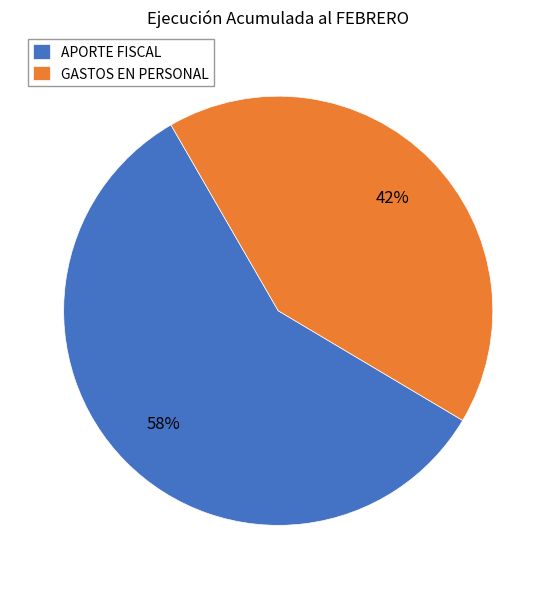

Do GASTOS EN PERSONAL and APORTE FISCAL together represent more than half of the pie?

Yes